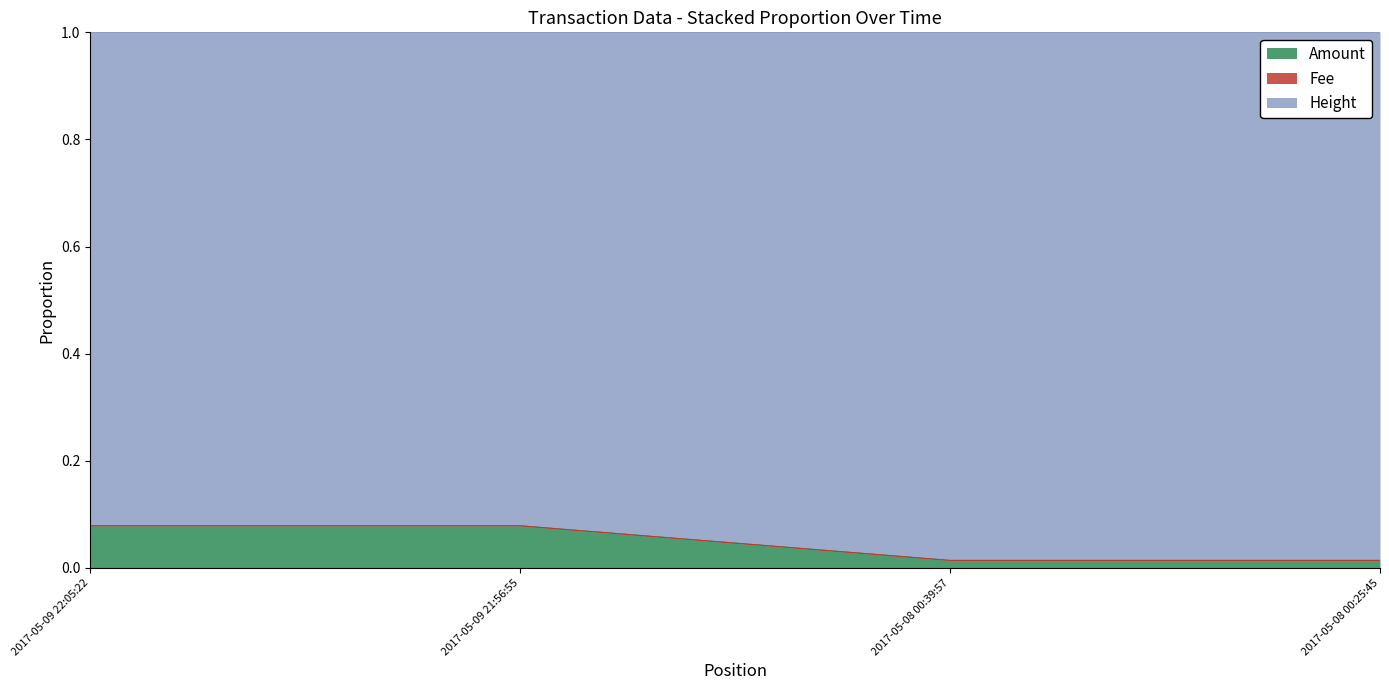

What is the label of the 3rd point from the left?

2017-05-08 00:39:57